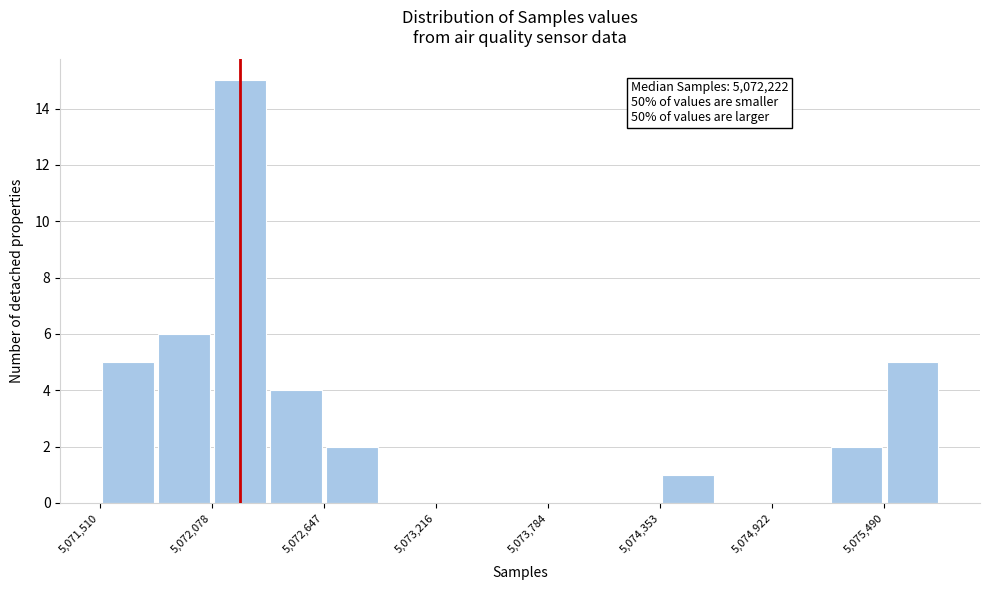

Around what value on the x-axis is the tallest bar? Give the approximate position of its centre, as read against the axis.

5072200